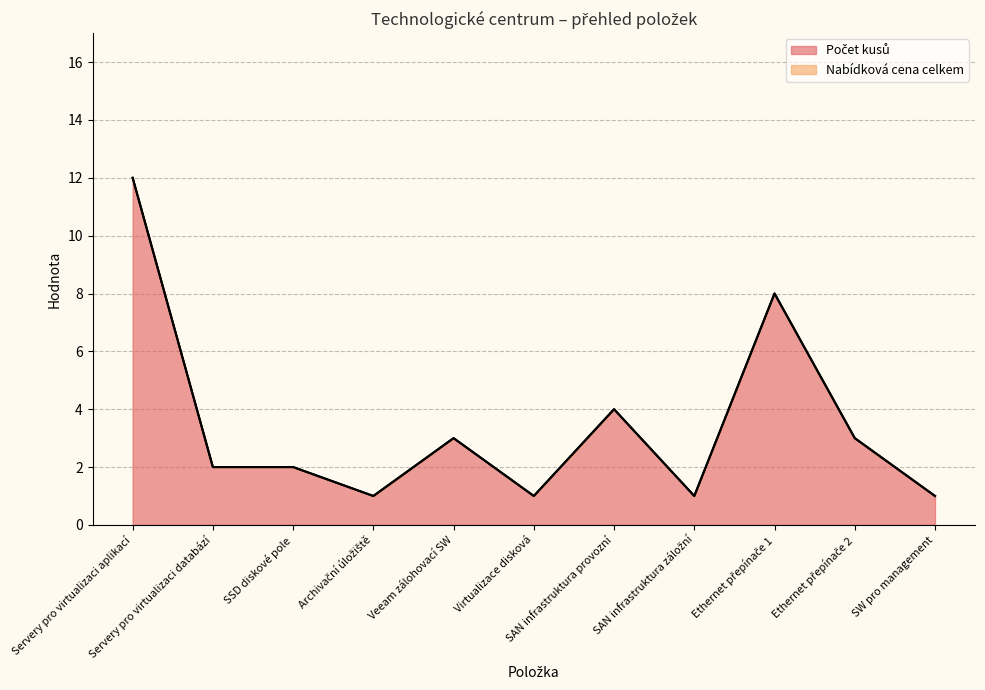

What is the difference between the maximum and second lowest values?

11